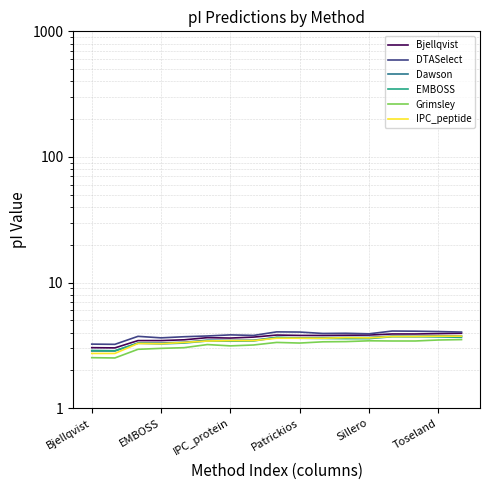

What is the average value of the EMBOSS series?

3.4